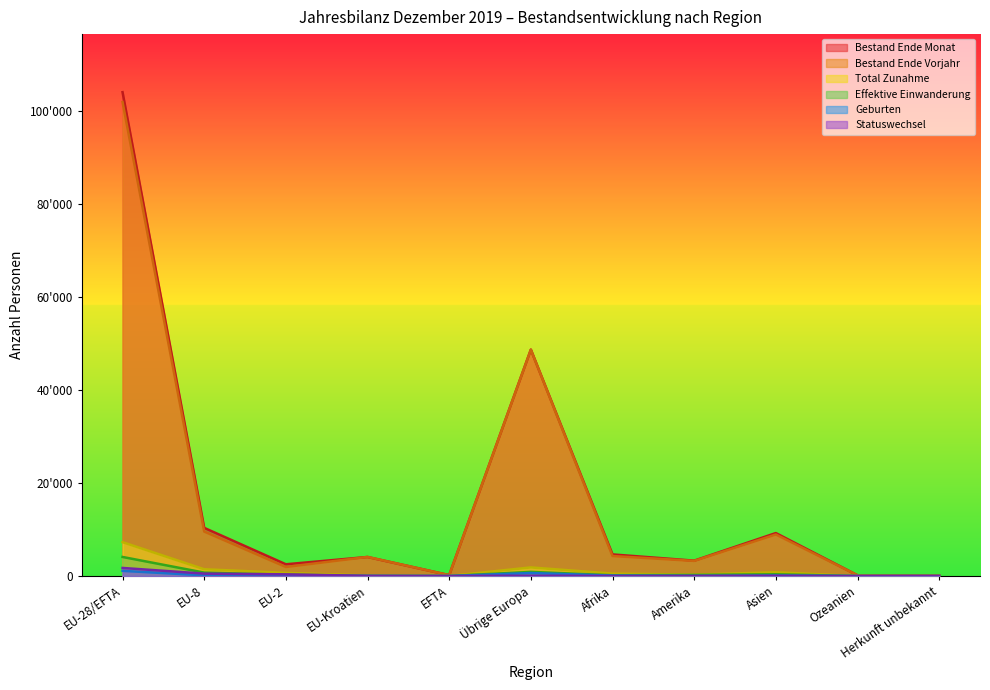

Where is the first local maximum for Statuswechsel?

Übrige Europa